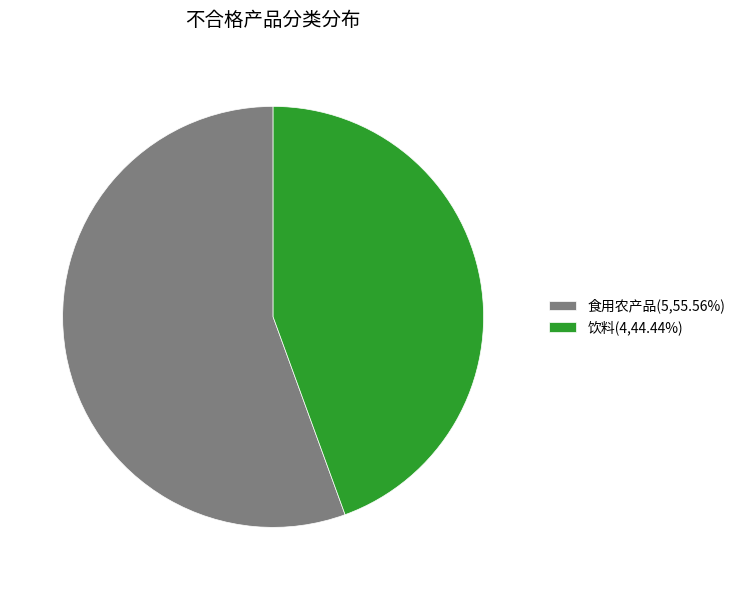

Is it true that 饮料 is 31% of the pie?

False